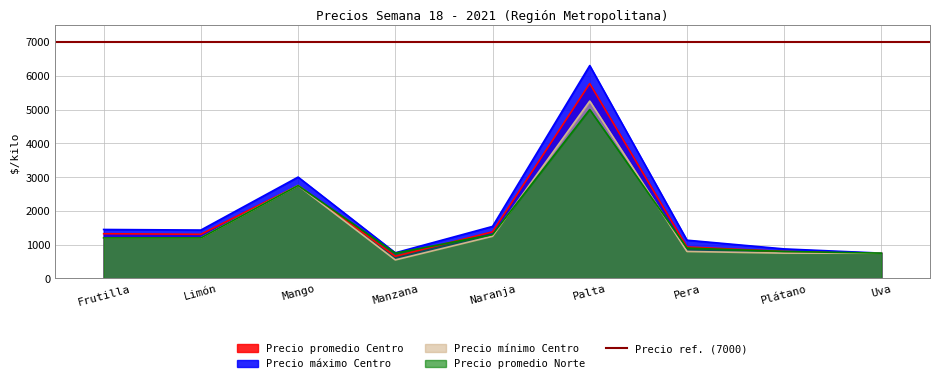

List the labels in order of Precio máximo Centro value, largest first.

Palta, Mango, Naranja, Frutilla, Limón, Pera, Plátano, Manzana, Uva